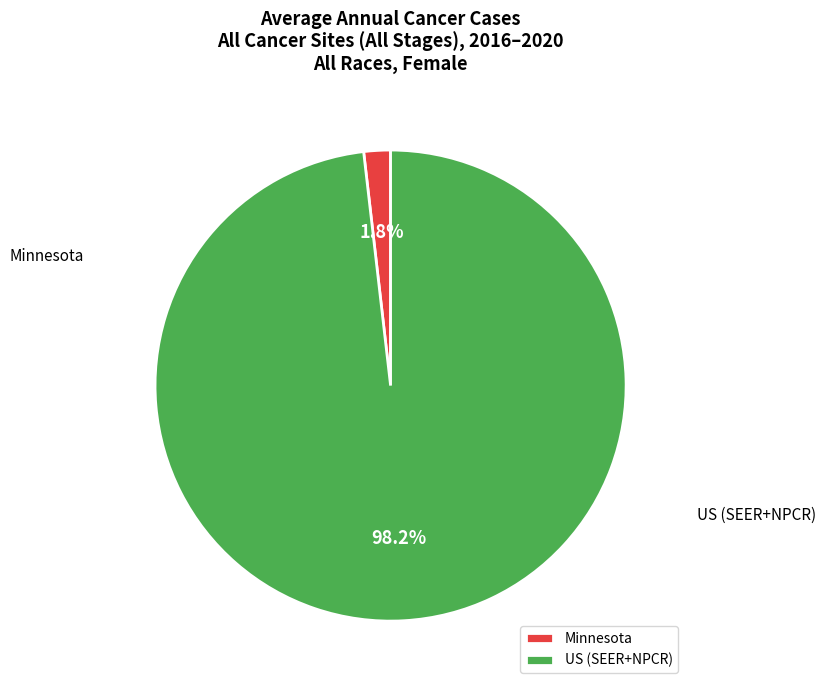

How many slices are in this pie chart?

2